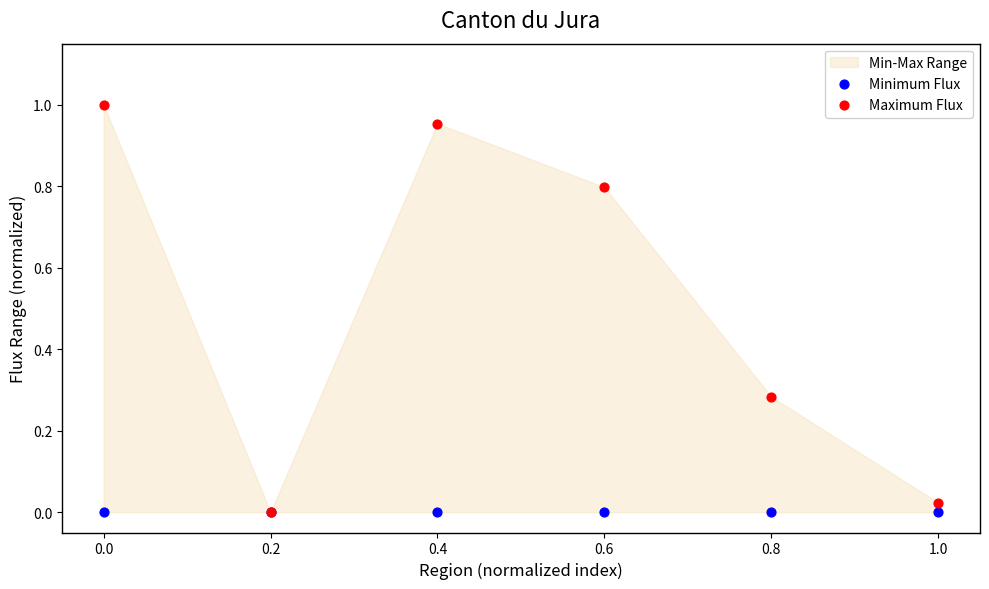

Which series has the widest spread of Y values?

Maximum Flux